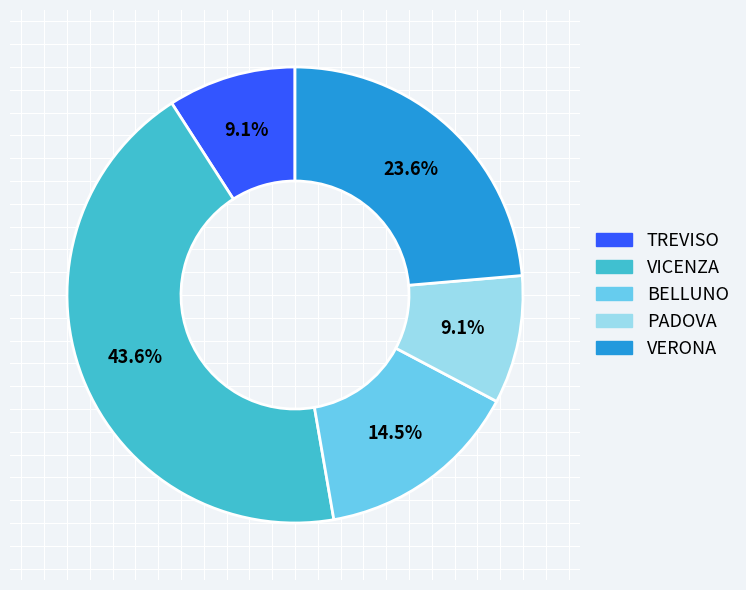

How many slices are in this pie chart?

5